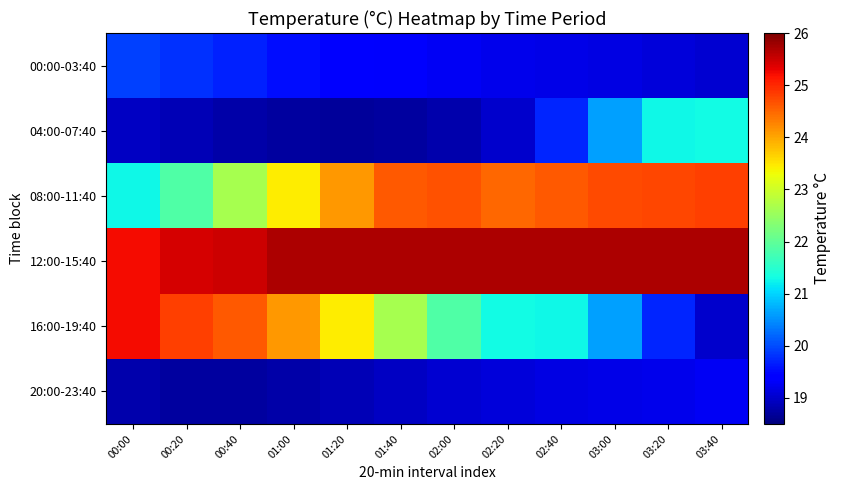

What is the spread (max minus min) of values at 02:40?

6.5